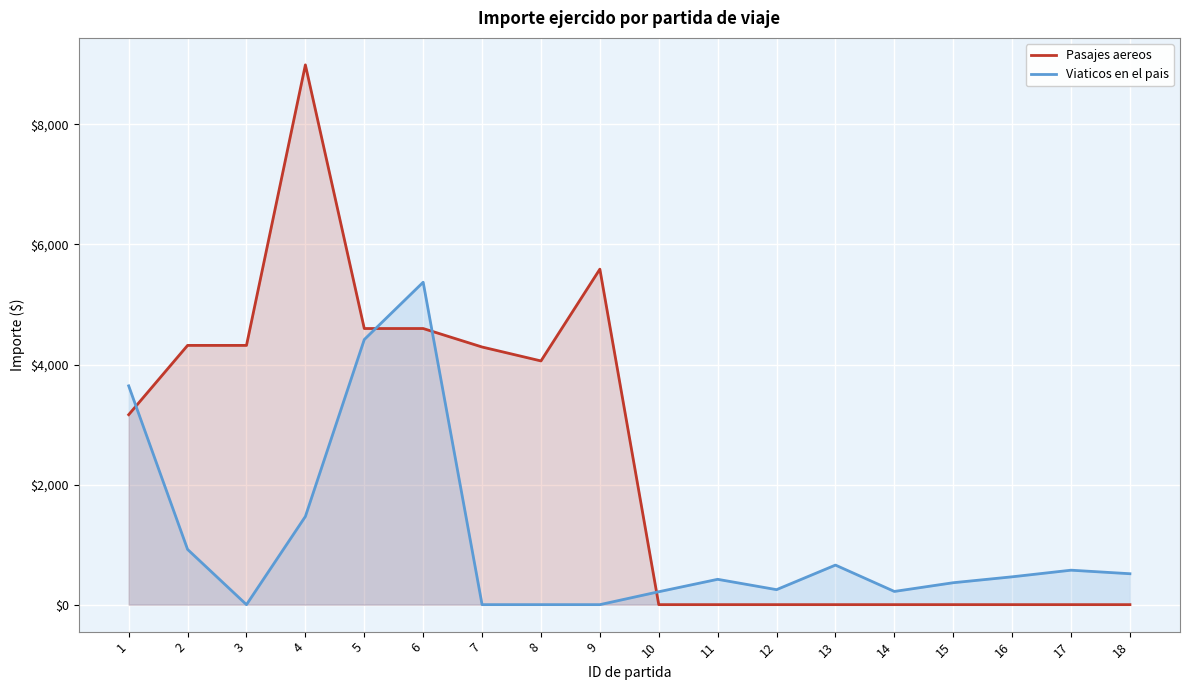

Rank the series by their maximum value, from lowest to highest.

Viaticos en el pais, Pasajes aereos